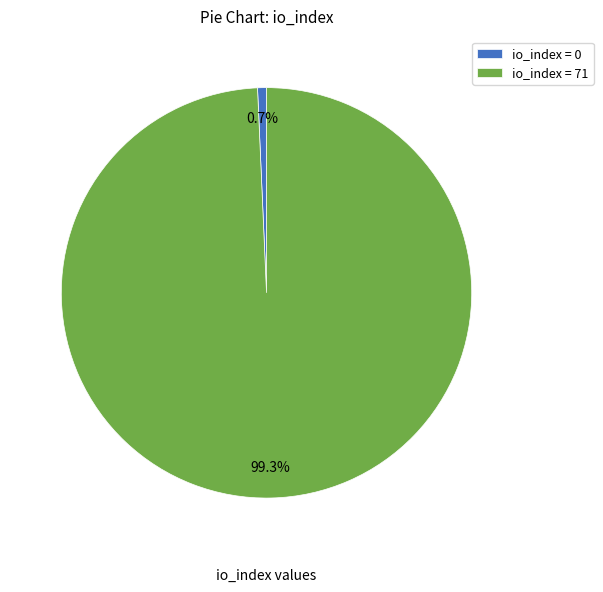

Which category accounts for the majority?

io_index = 71